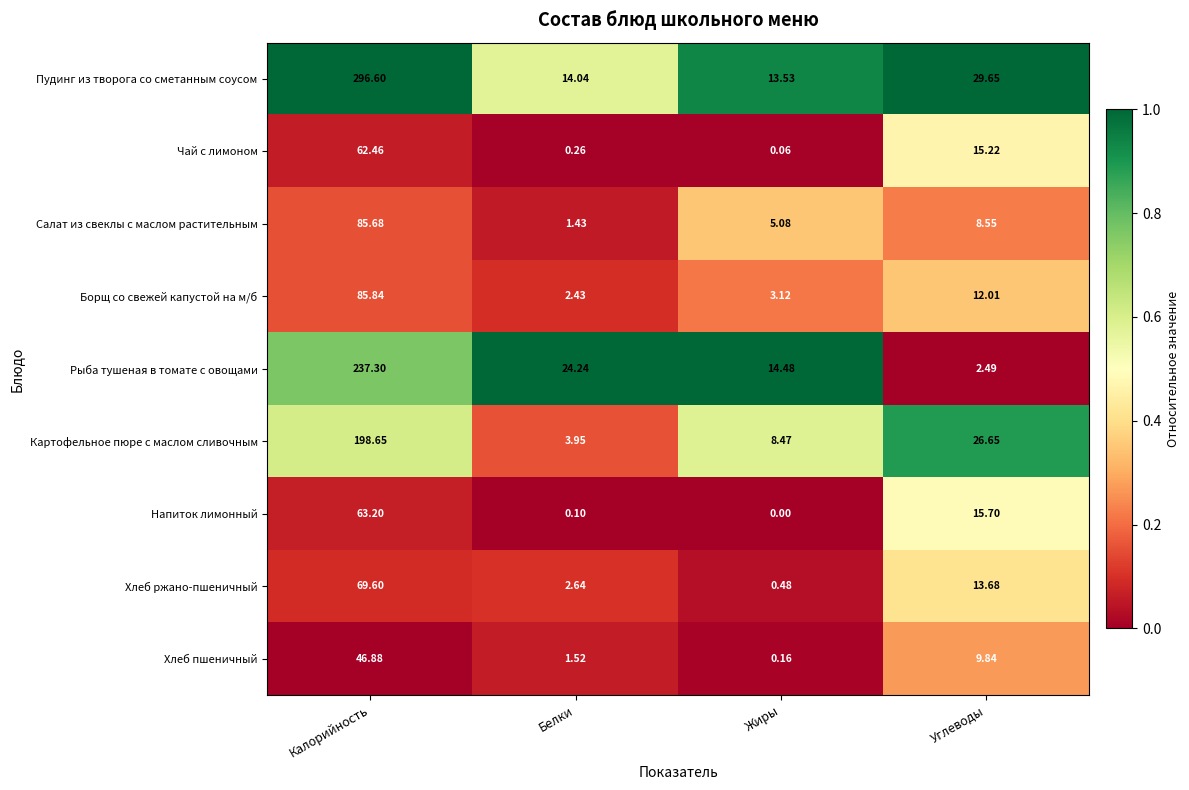

Is the value of Борщ со свежей капустой на м/б at Углеводы greater than the value of Напиток лимонный at Калорийность?

No